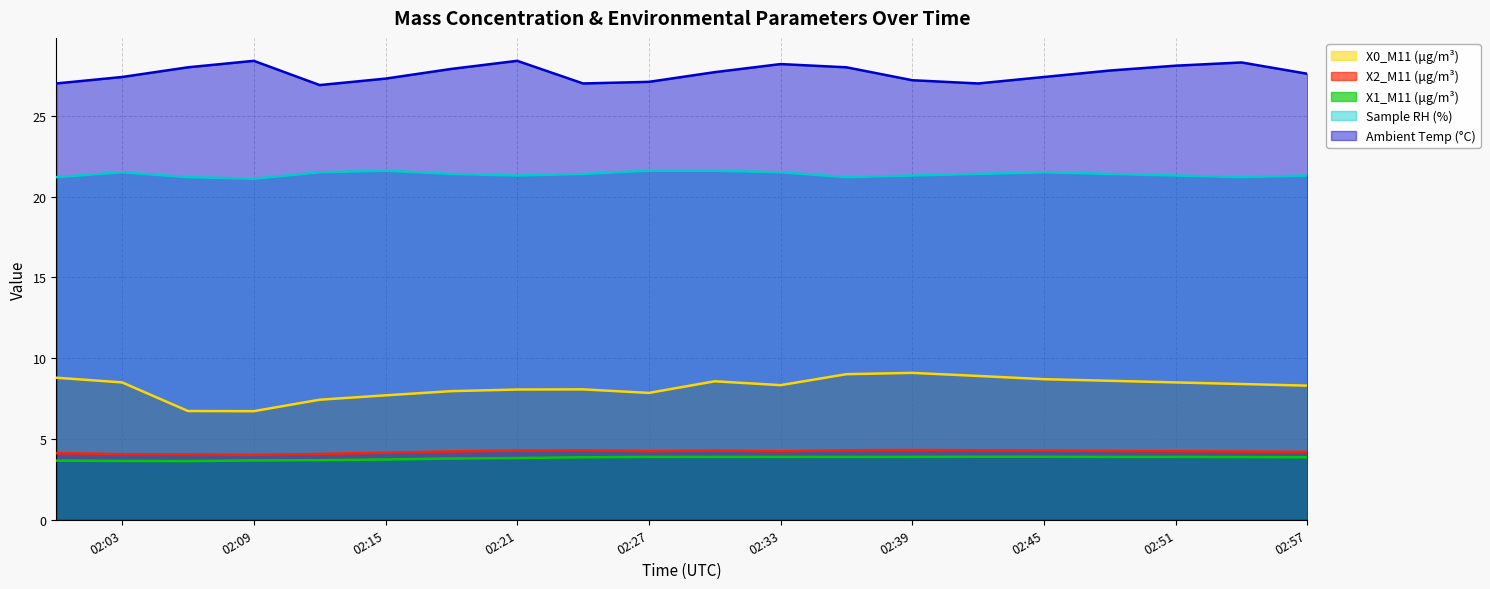

What is the value of the X2_M11 (μg/m³) point at the 8th from the left?

4.3